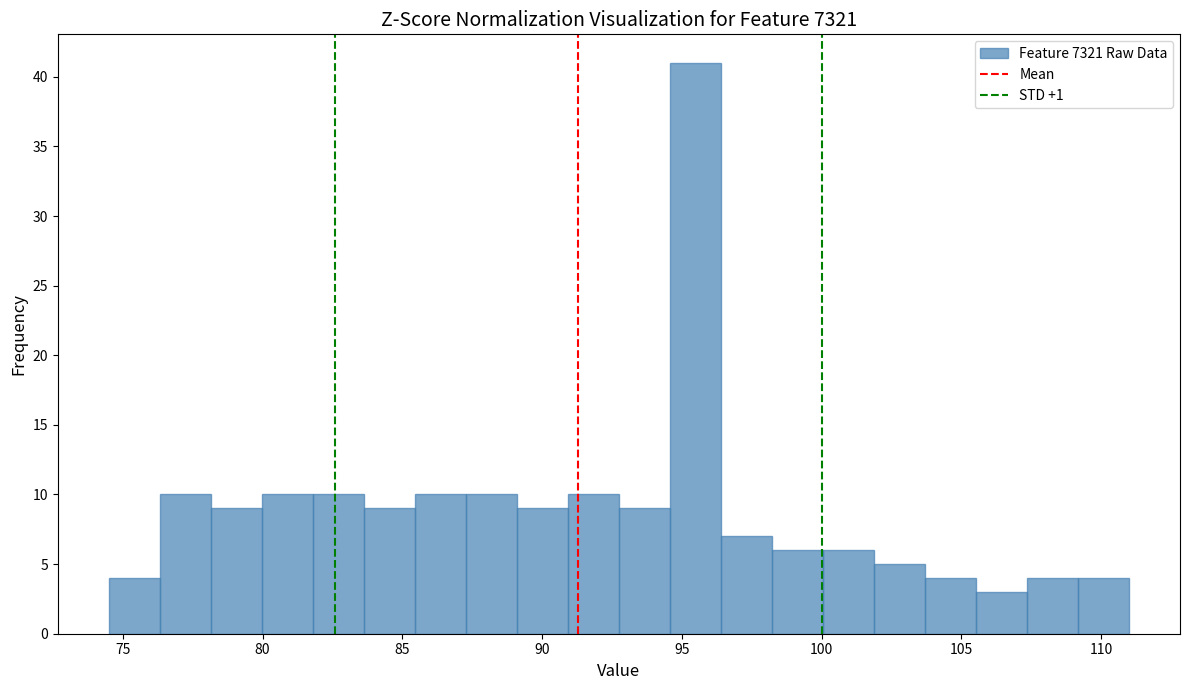

Read against the x-axis, roughly where is the centre of the tallest bar?

95.5